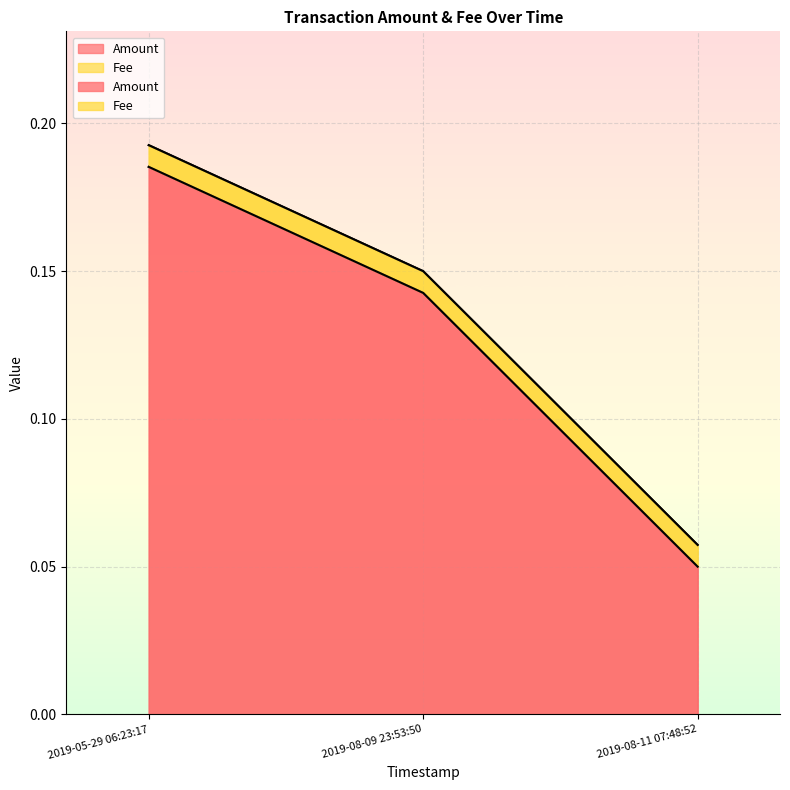

What is the average value?

0.1